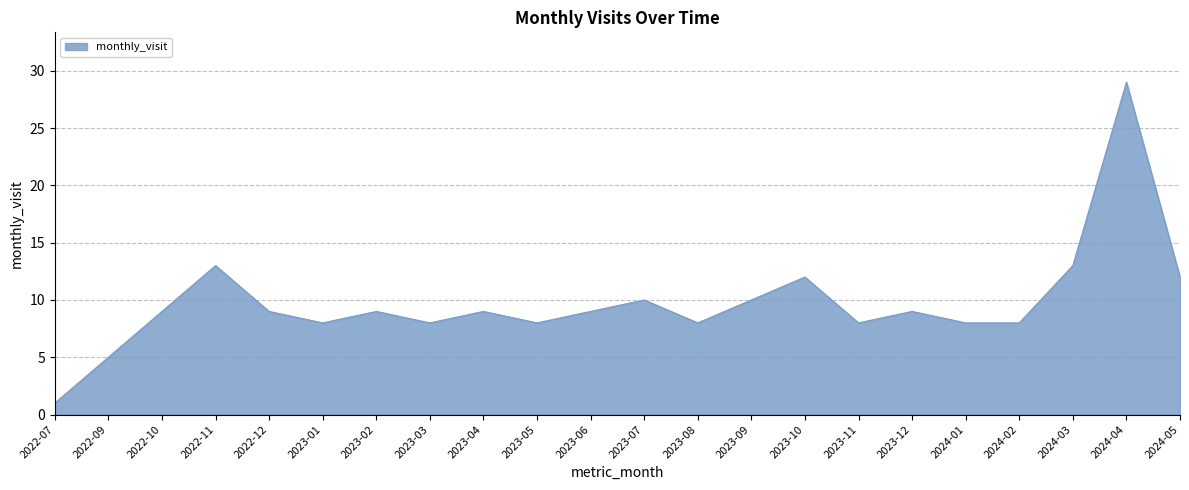

Which label corresponds to the largest value in the chart?

2024-04